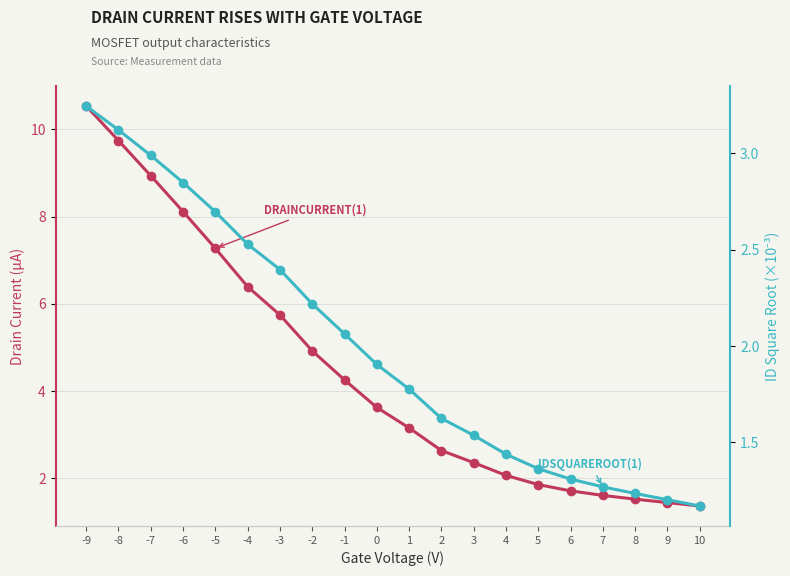

Is this an area chart (filled region under the line)?

No